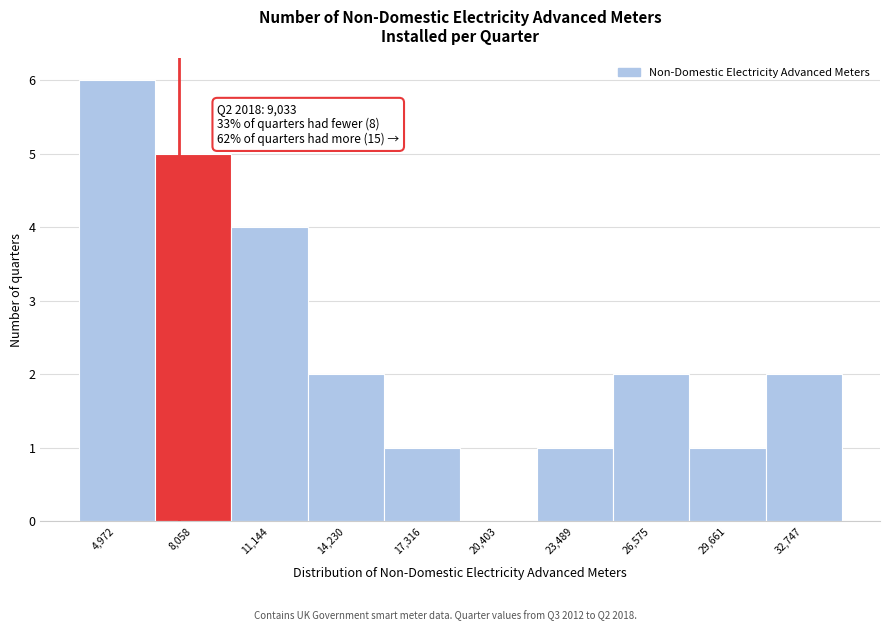

Reading left to right, extract all data points from this chart.

4,972=6	8,058=5	11,144=4	14,230=2	17,316=1	20,403=0	23,489=1	26,575=2	29,661=1	32,747=2